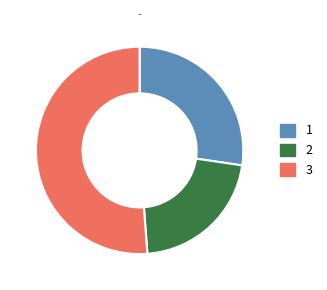

Count the number of slices in the pie.

3